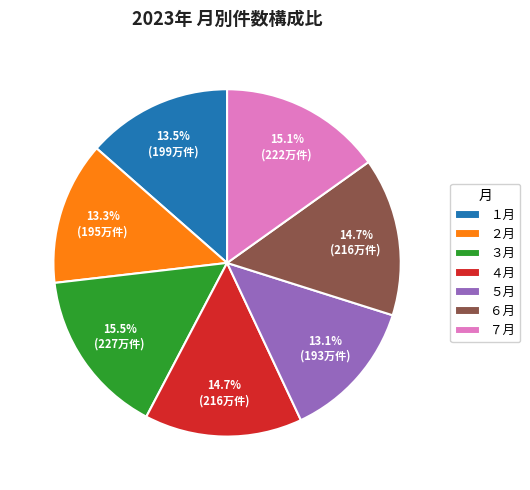

Approximately how many times larger is the value at ４月 compared to １月?

1.1